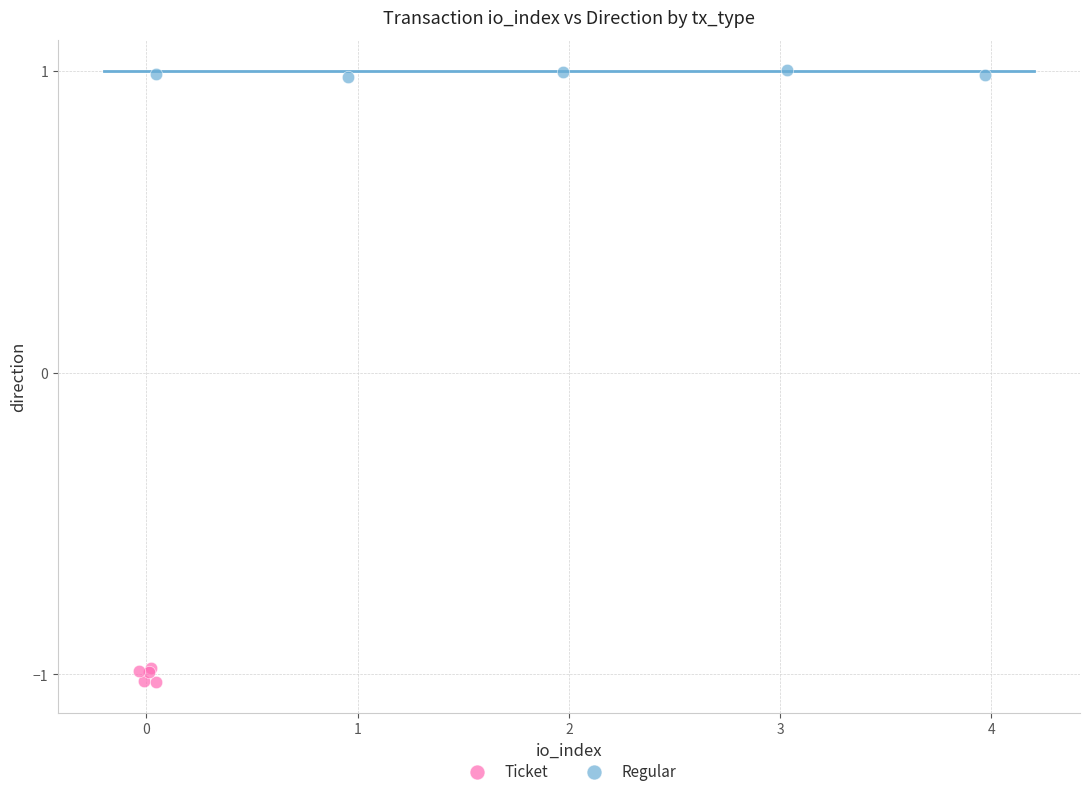

Which series contains the lowest Y value?

Ticket